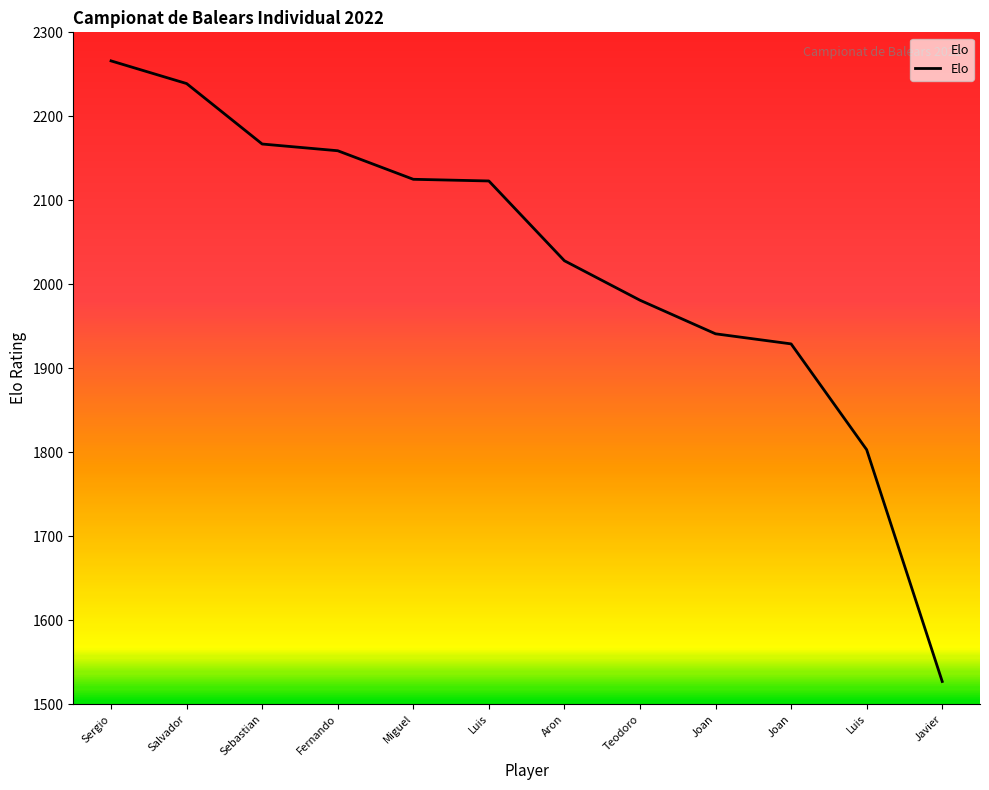

How many lines are shown in the chart?

1